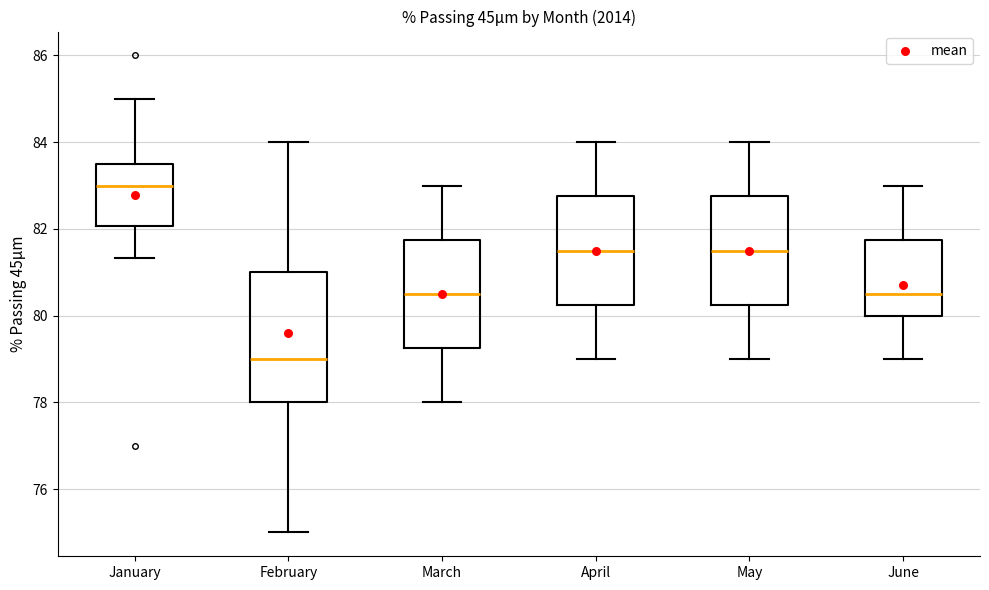

Which box's median line is the lowest?

February